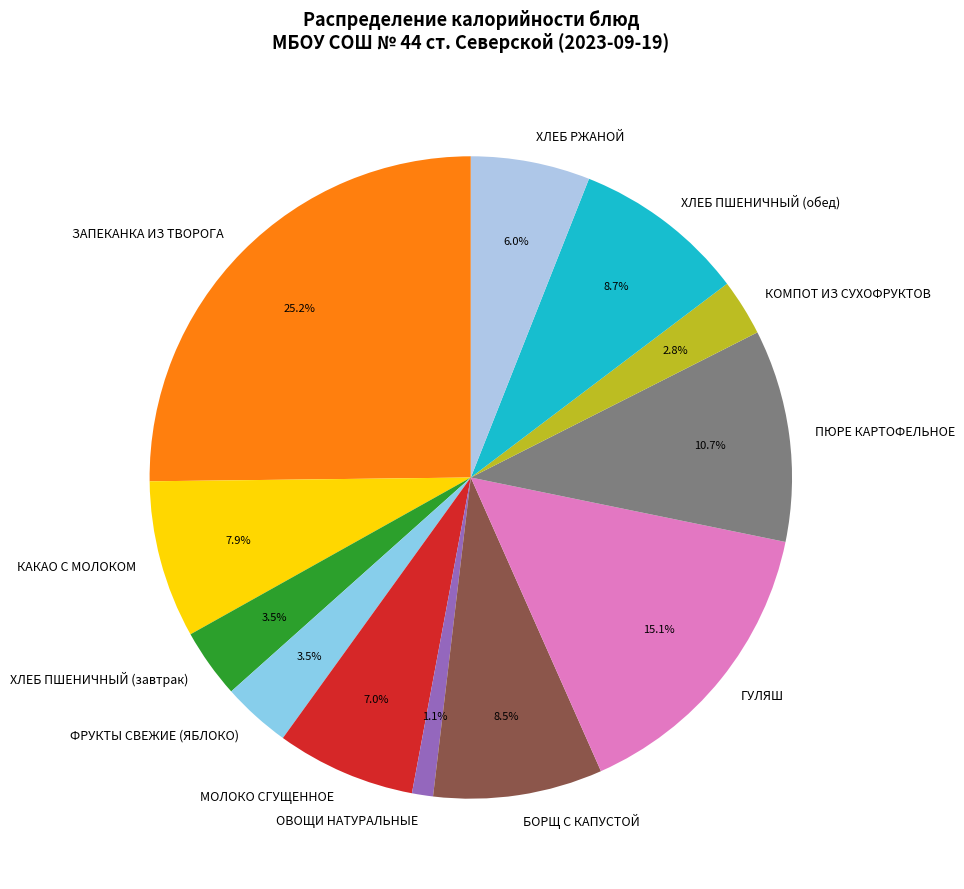

Is ФРУКТЫ СВЕЖИЕ (ЯБЛОКО) the majority of the pie?

No